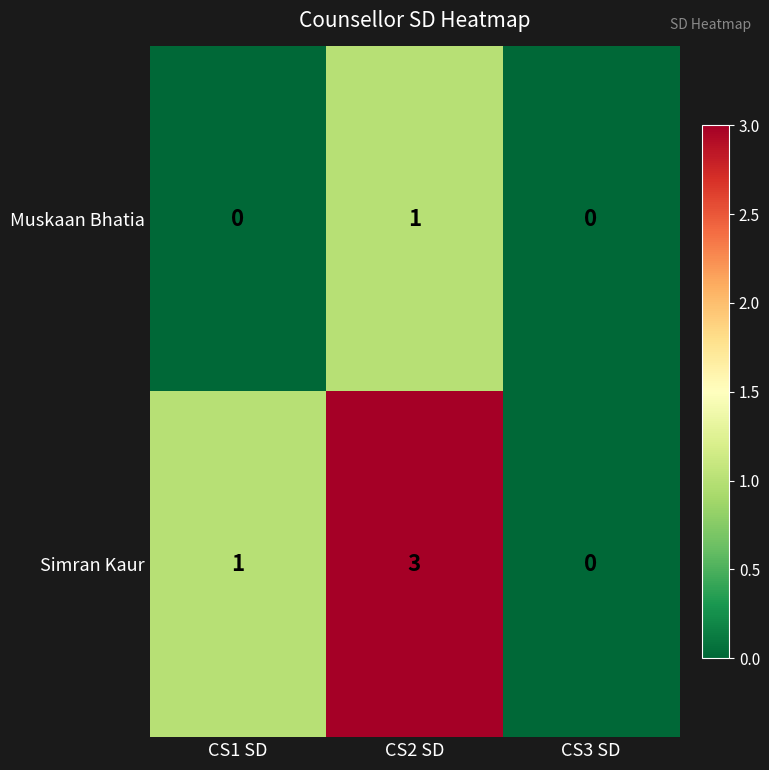

What is the maximum value shown in the chart?

3